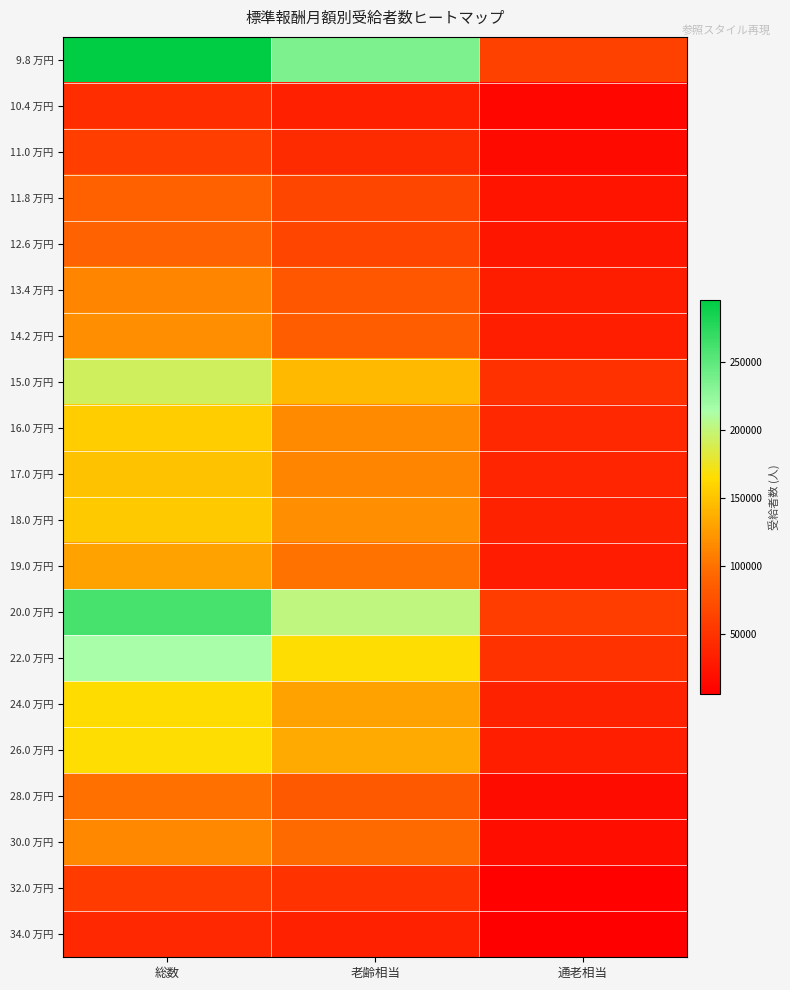

Which series has the largest total across all categories?

9.8 万円